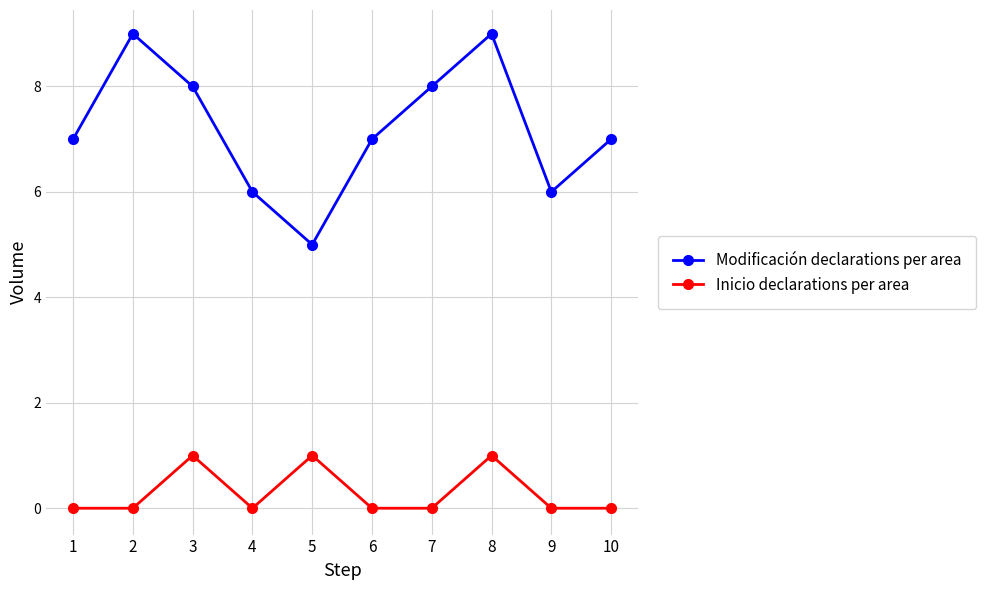

What is the sum of all Inicio declarations per area values?

3